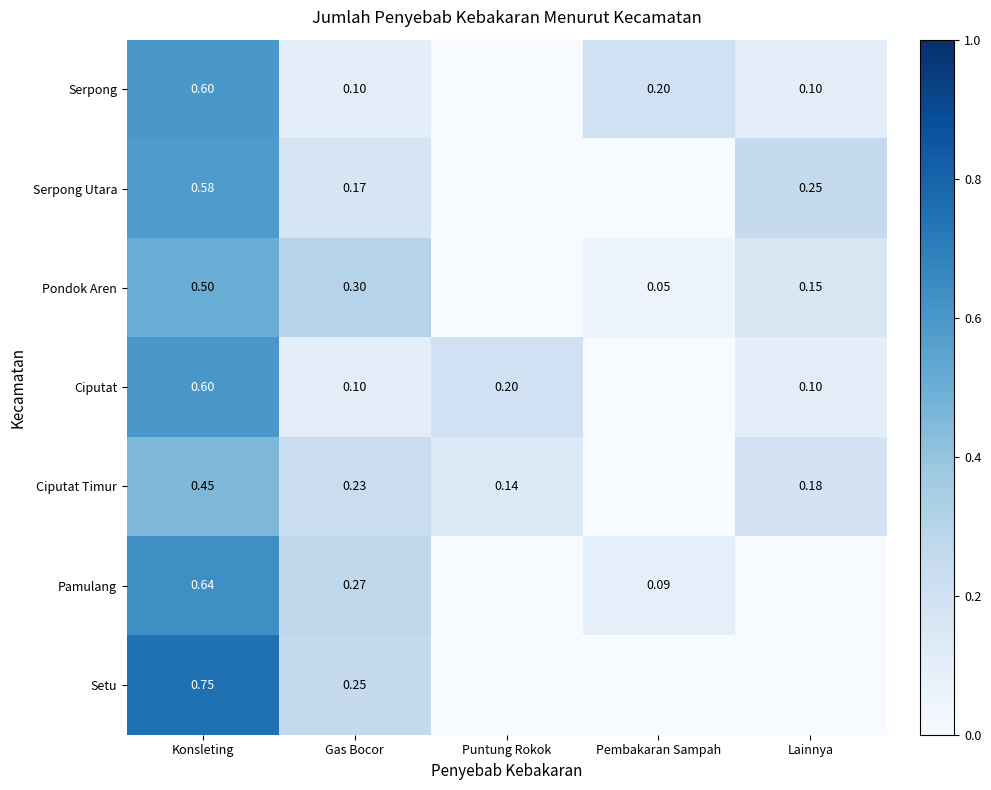

Is the value of Serpong at Pembakaran Sampah greater than the value of Ciputat at Konsleting?

No